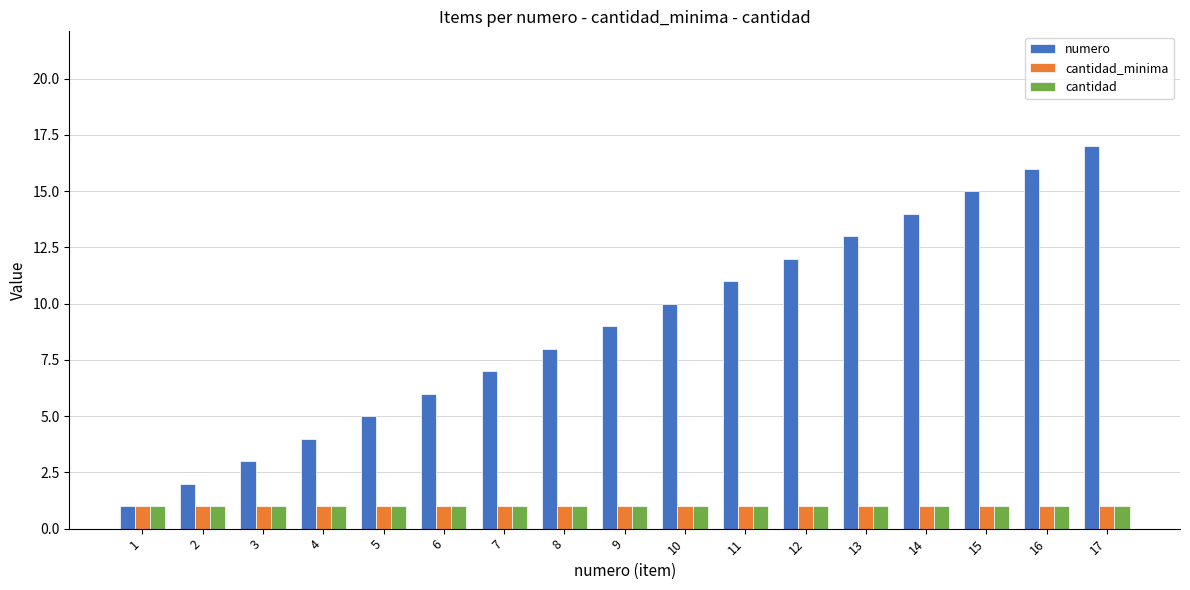

The cantidad_minima series shows 1 at 17. True or false?

True